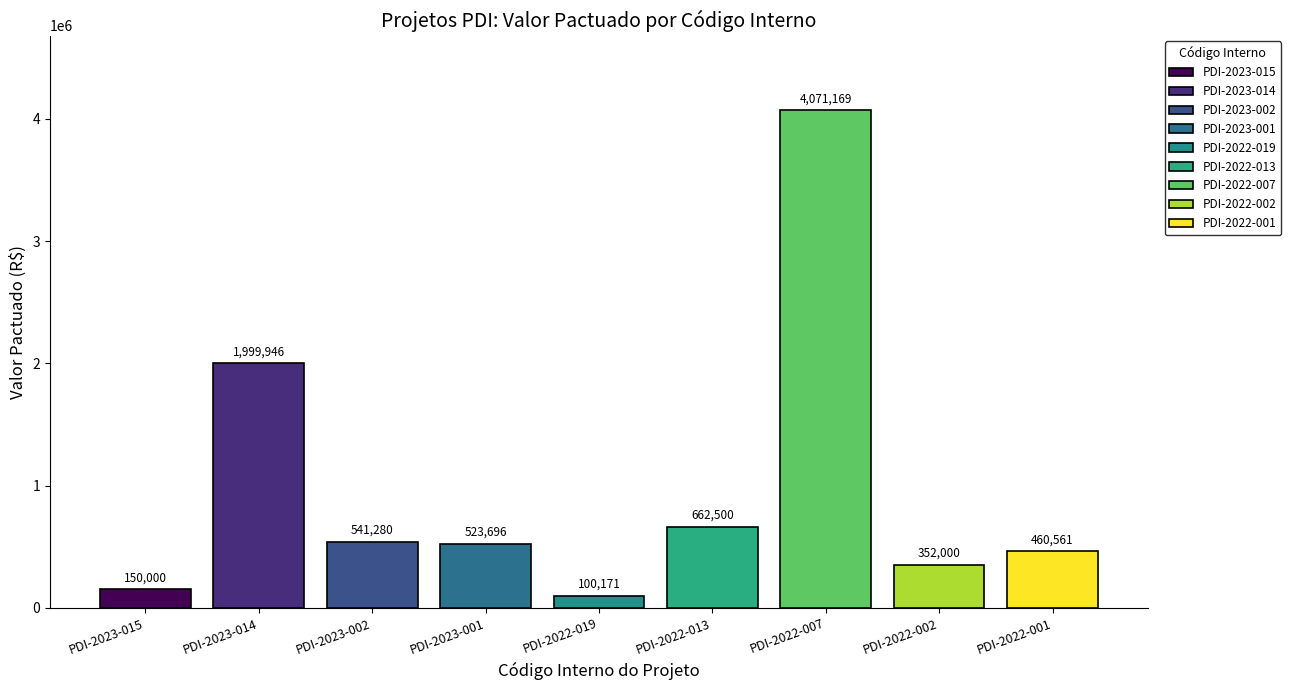

True or false: Valor Pactuado has a value of 1132676.0 at PDI-2022-013.

False